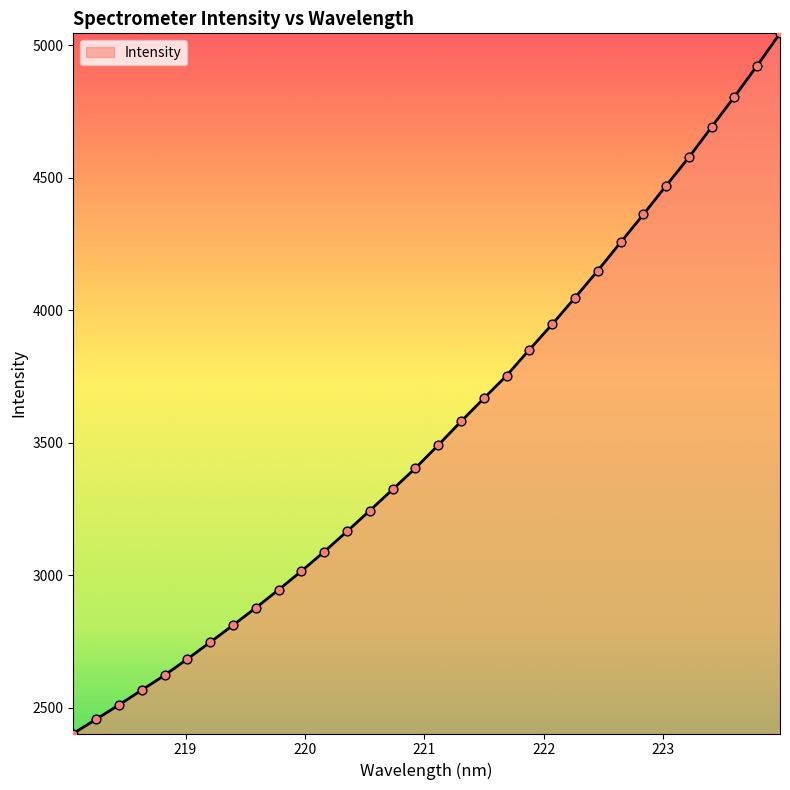

What is the maximum value shown in the chart?

5044.2